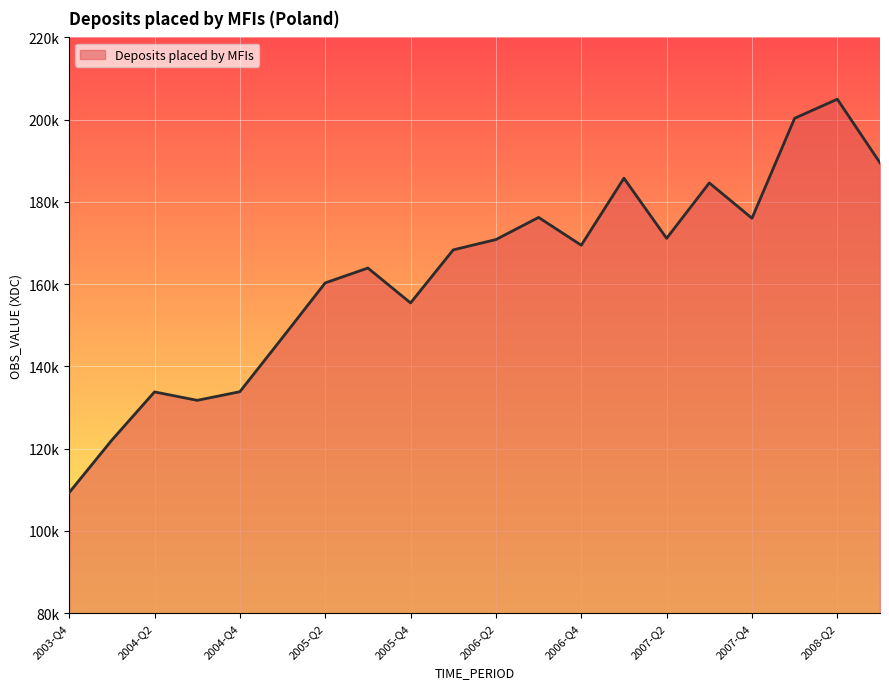

At which label does the data first exceed 169470?

2006-Q2